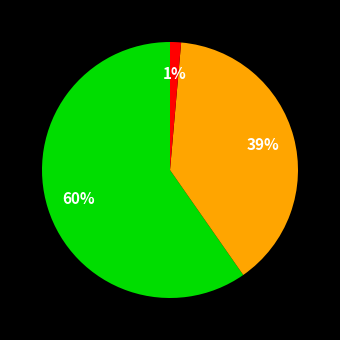

Is there any slice that represents more than half of the pie?

Yes